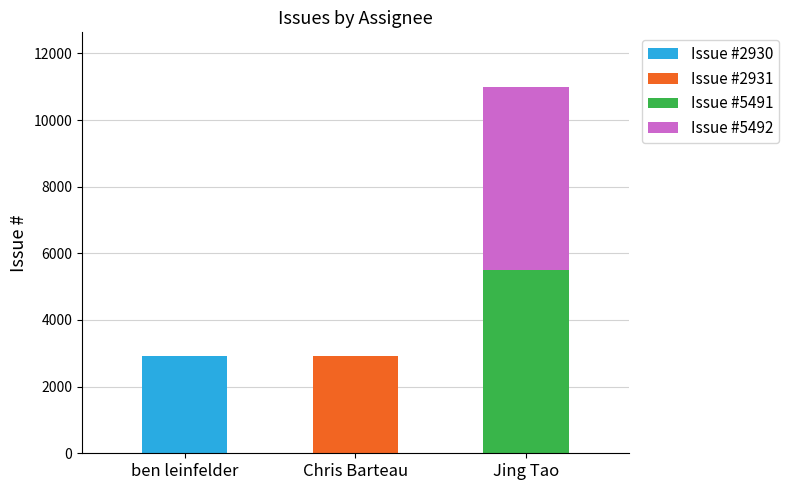

Is it true that Issue #2930 equals 1014 at Jing Tao?

False